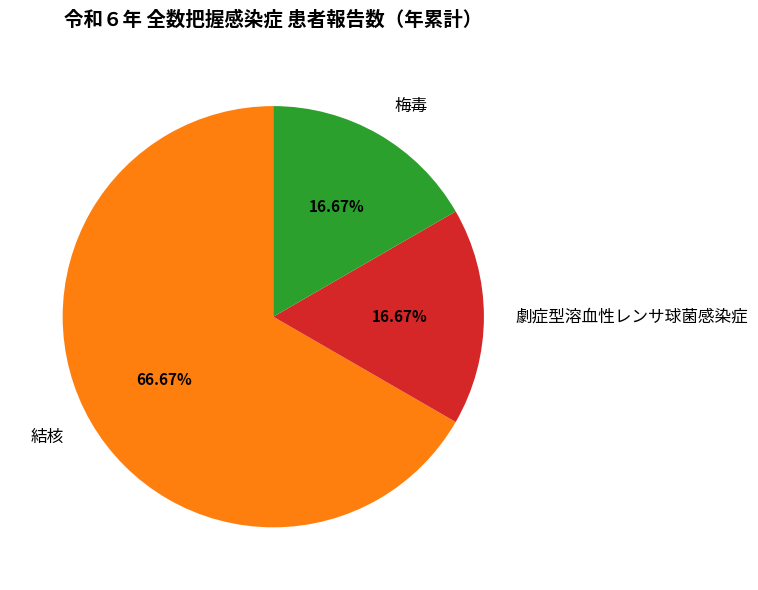

How many slices are in this pie chart?

3